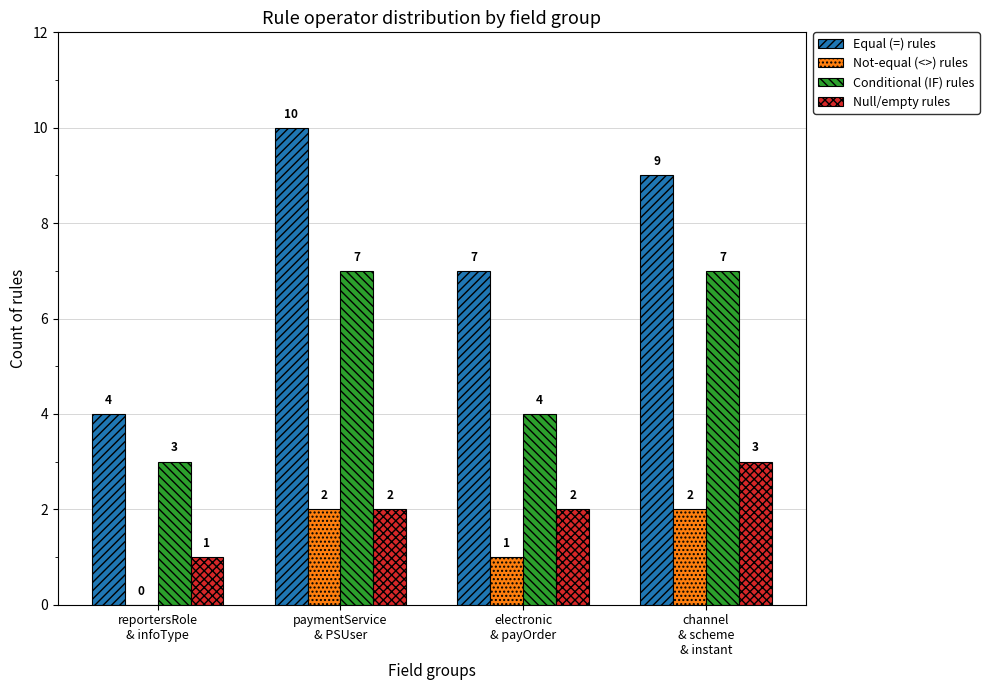

How many categories are shown in the chart?

4